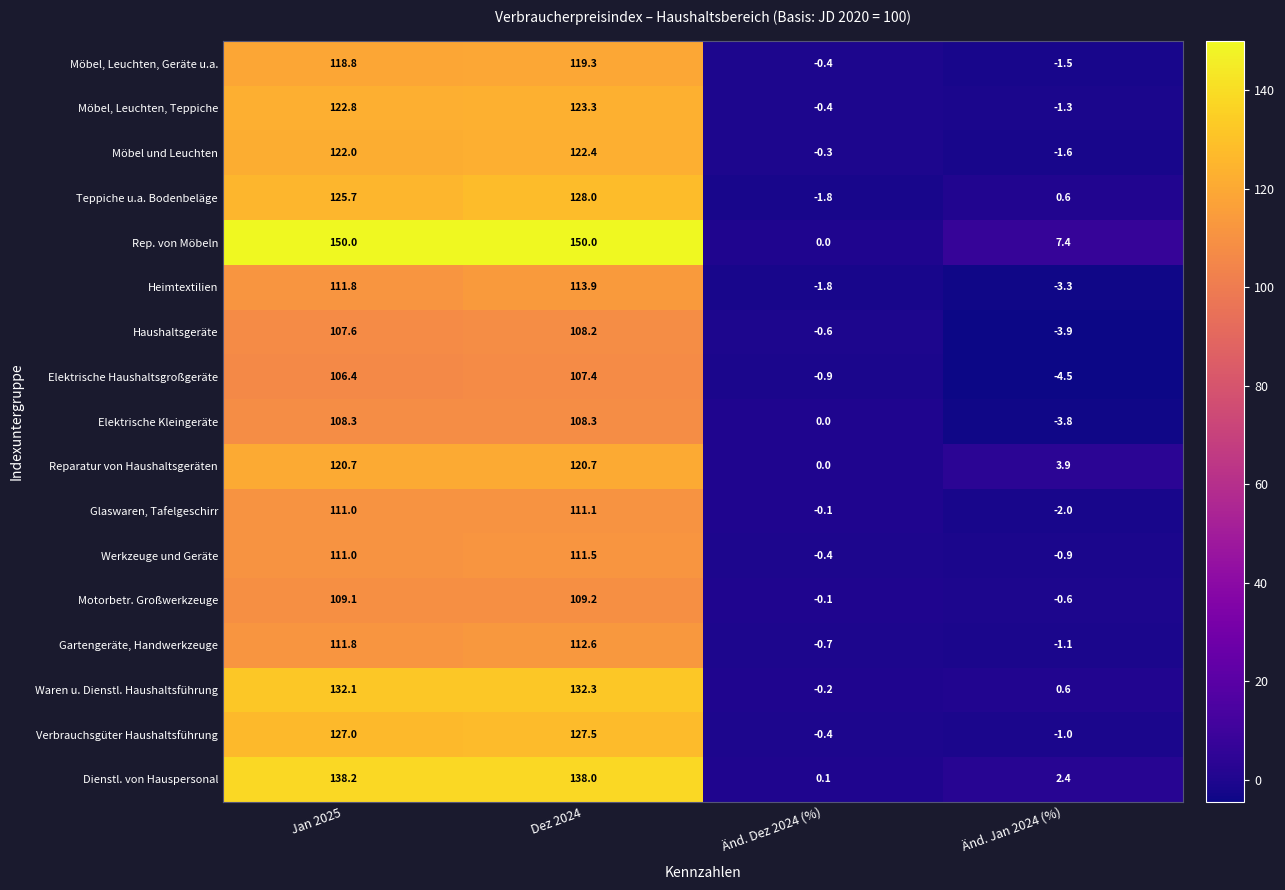

Which series has the widest spread of values?

Rep. von Möbeln